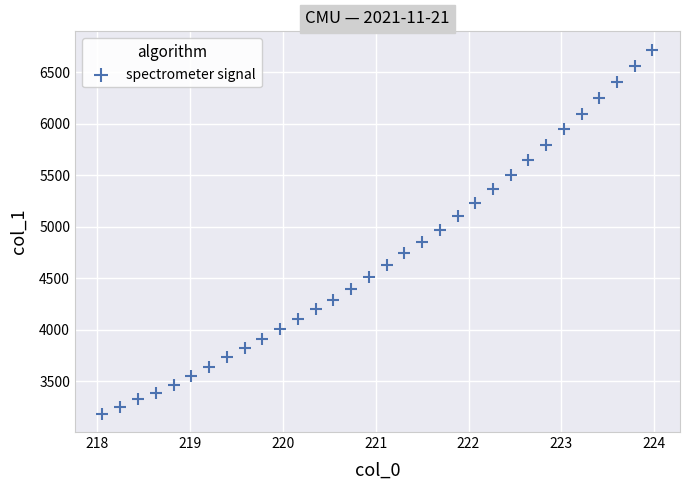

What is the range of X values (max minus min)?

5.9